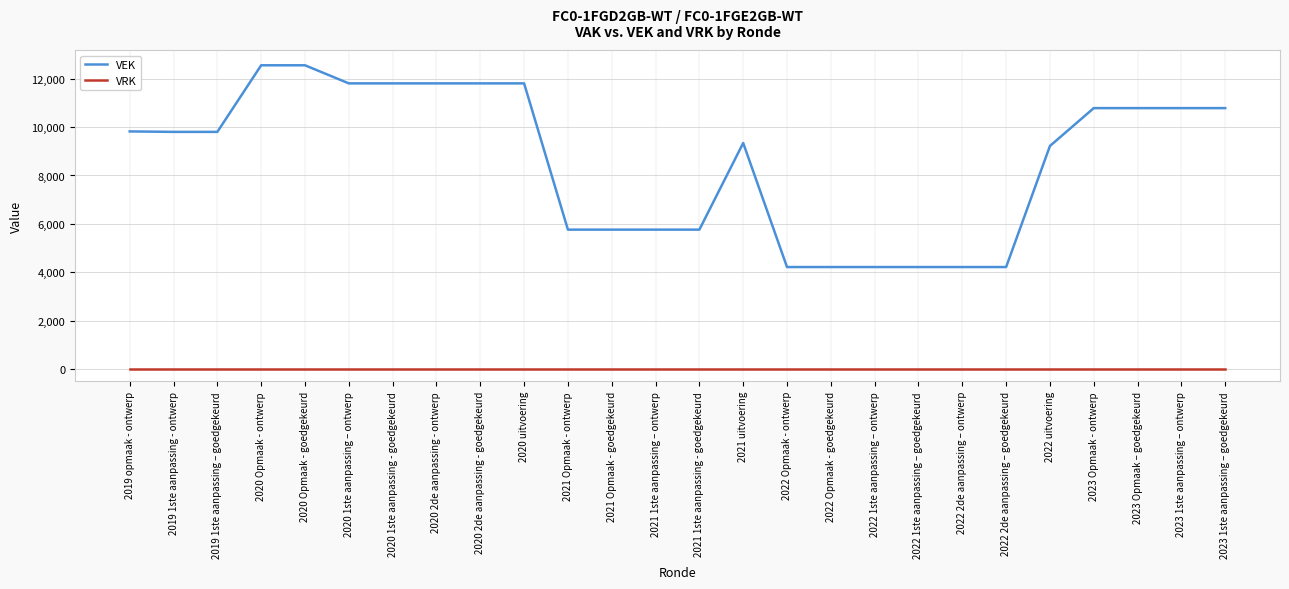

How many distinct data groups are displayed?

2